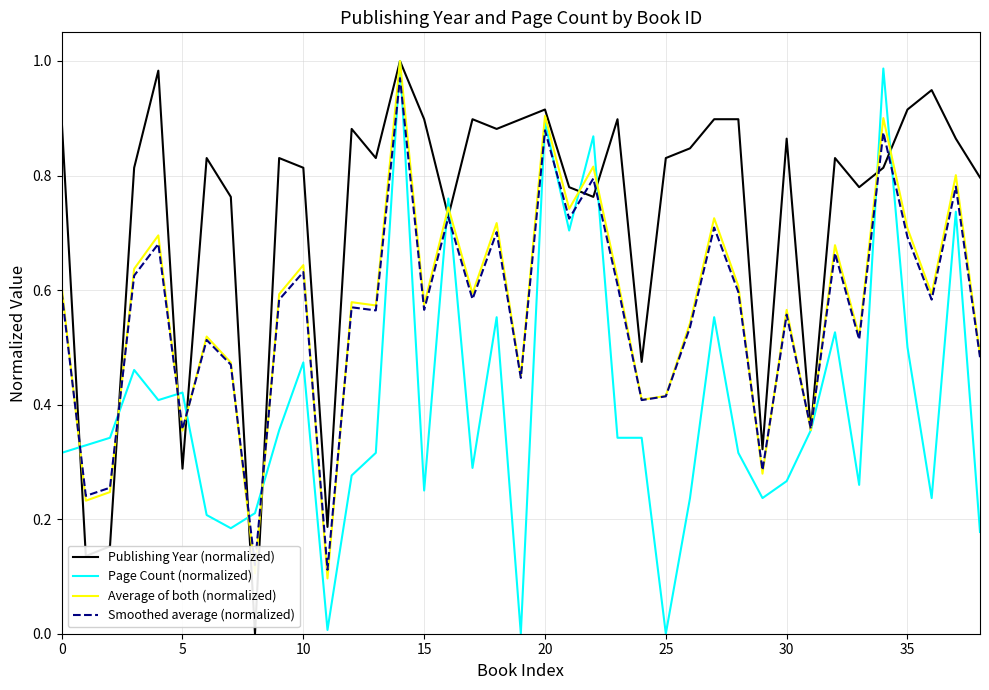

Which series has the largest total across all categories?

Publishing Year (normalized)